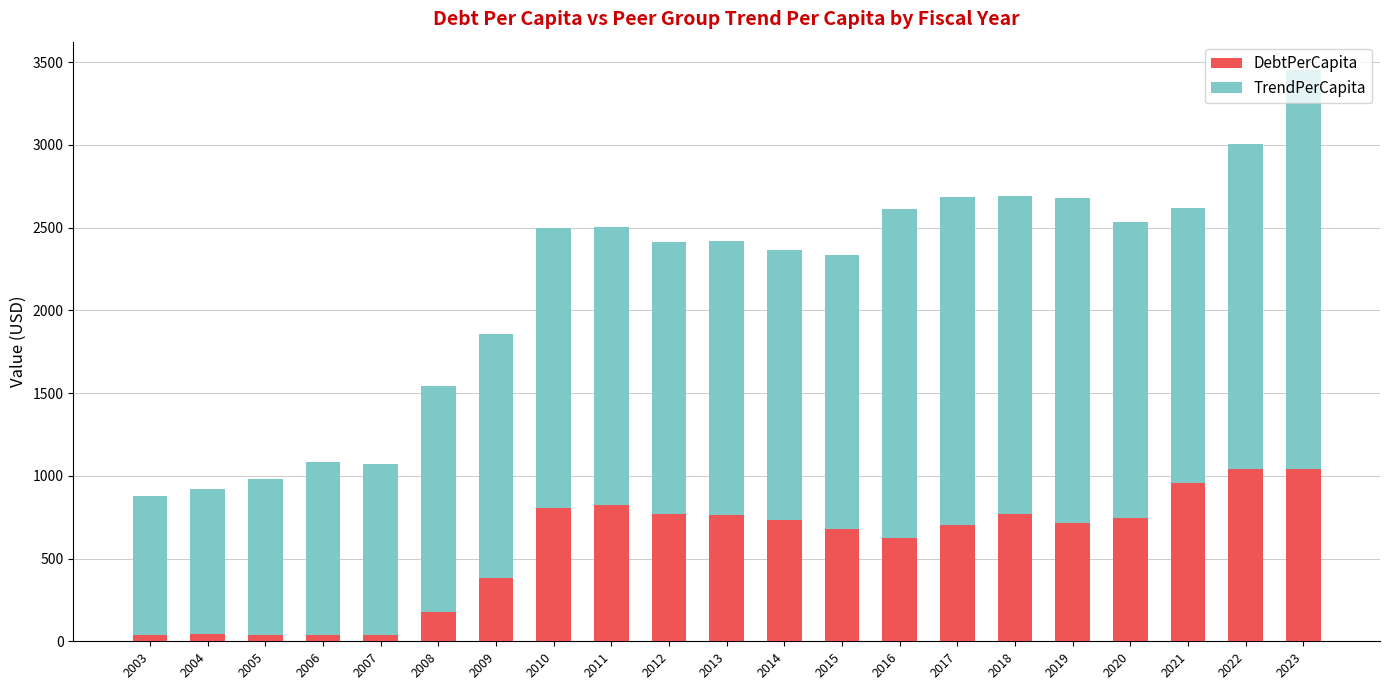

What are all the series names shown in the legend?

DebtPerCapita, TrendPerCapita